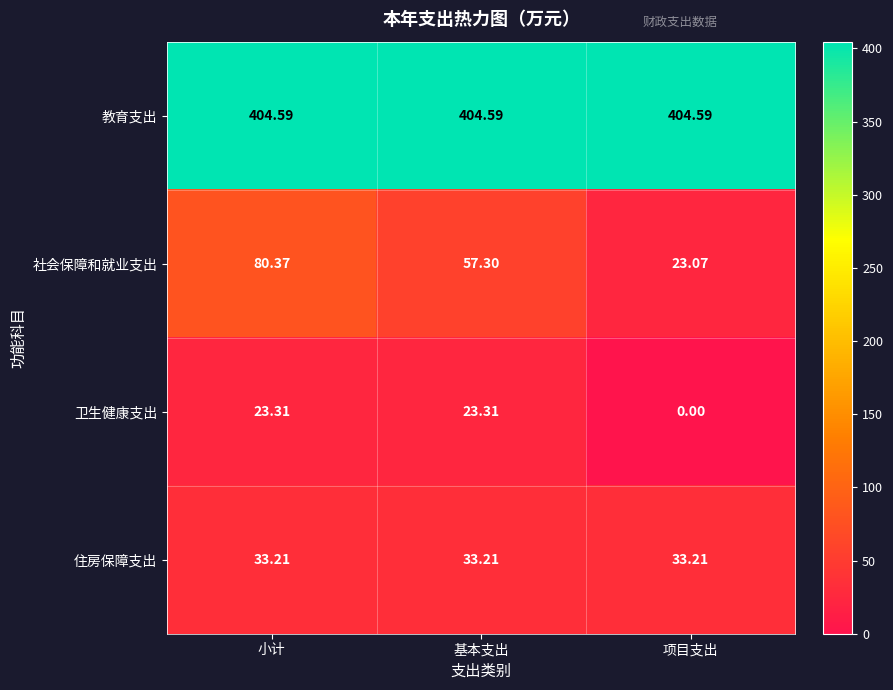

Between 小计 and 基本支出, which series saw the biggest shift?

社会保障和就业支出